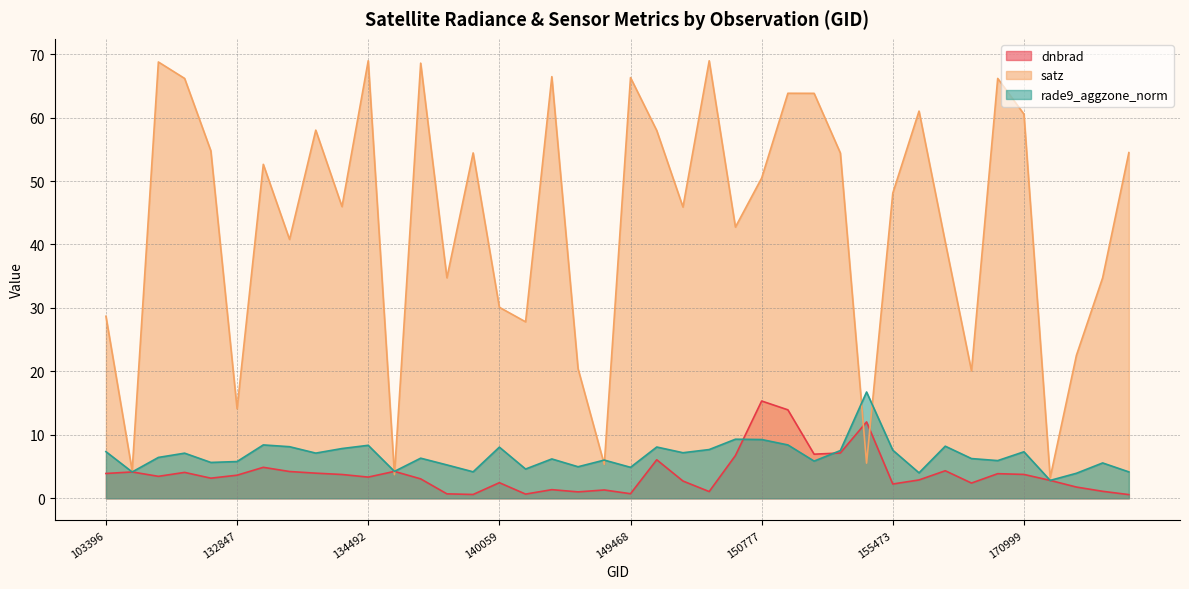

Rank the series by their maximum value, from lowest to highest.

dnbrad, rade9_aggzone_norm, satz